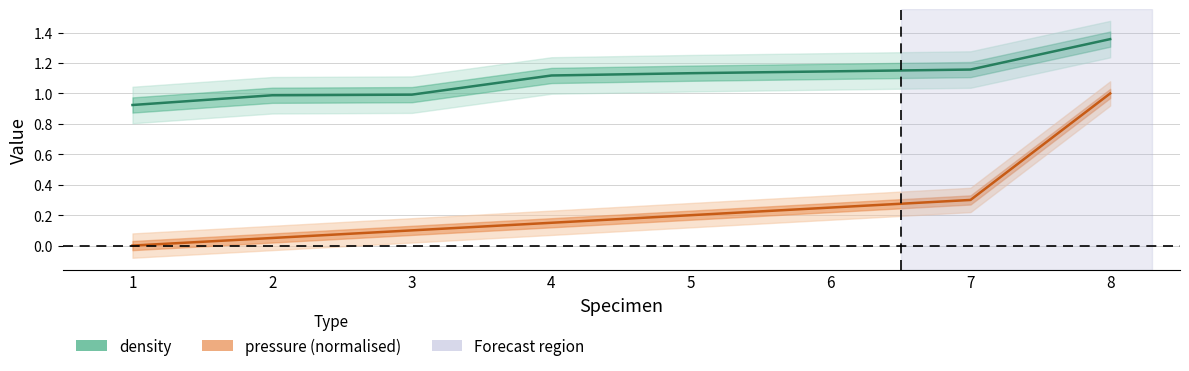

At which label is pressure closest to 0?

1